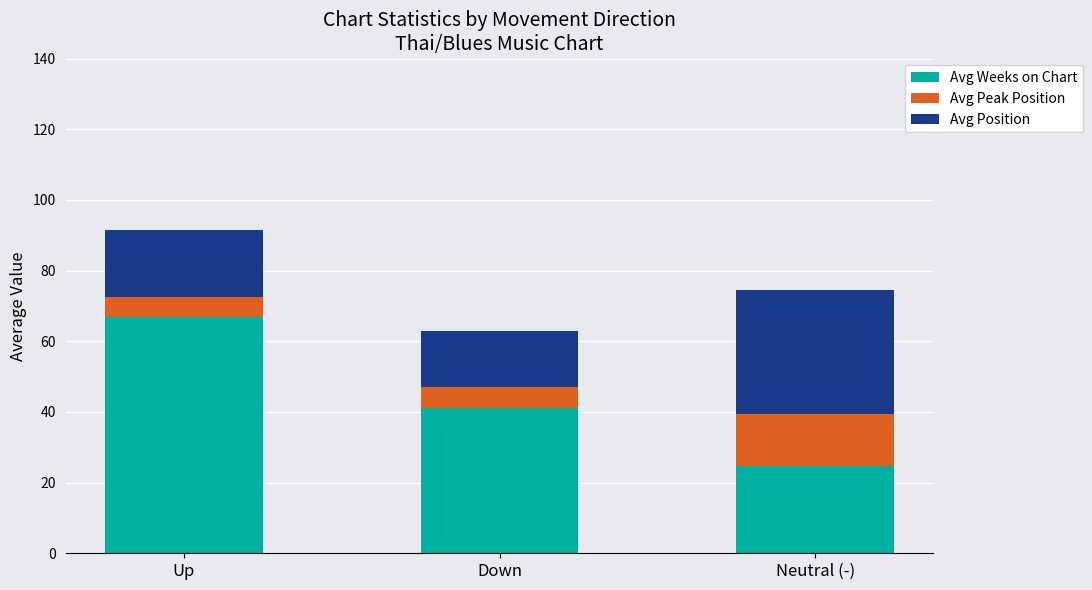

What is the total value across all series at Up?

91.4